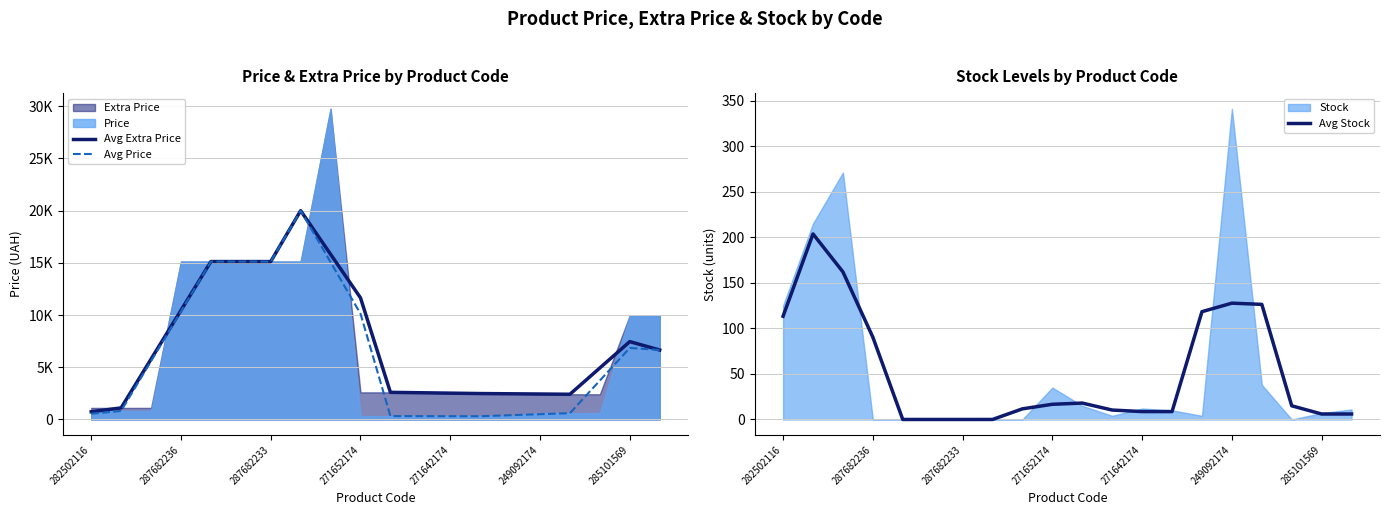

Which series has the largest total across all categories?

Avg Extra Price